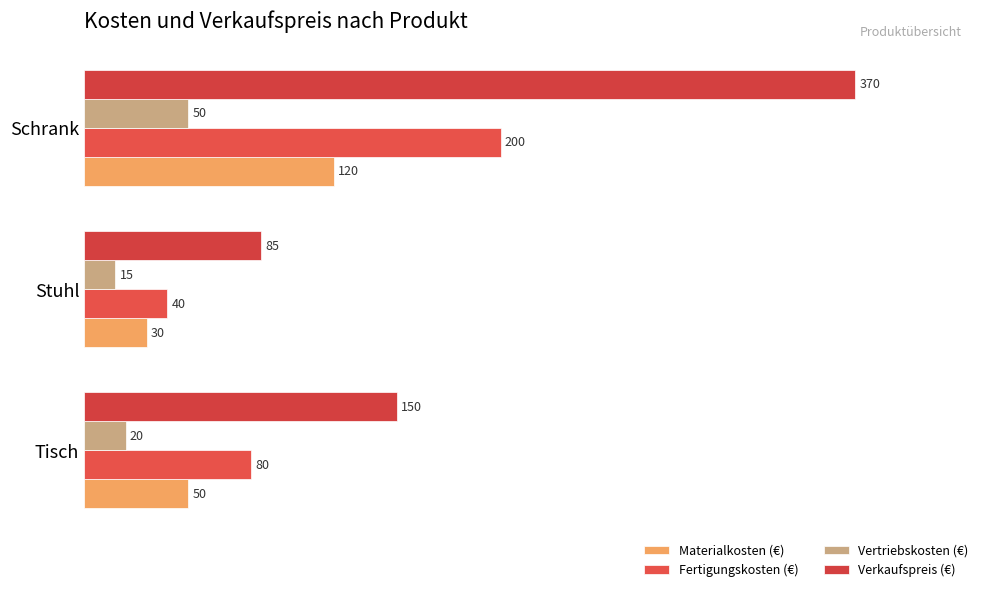

At which category is the sum across all series the highest?

Schrank